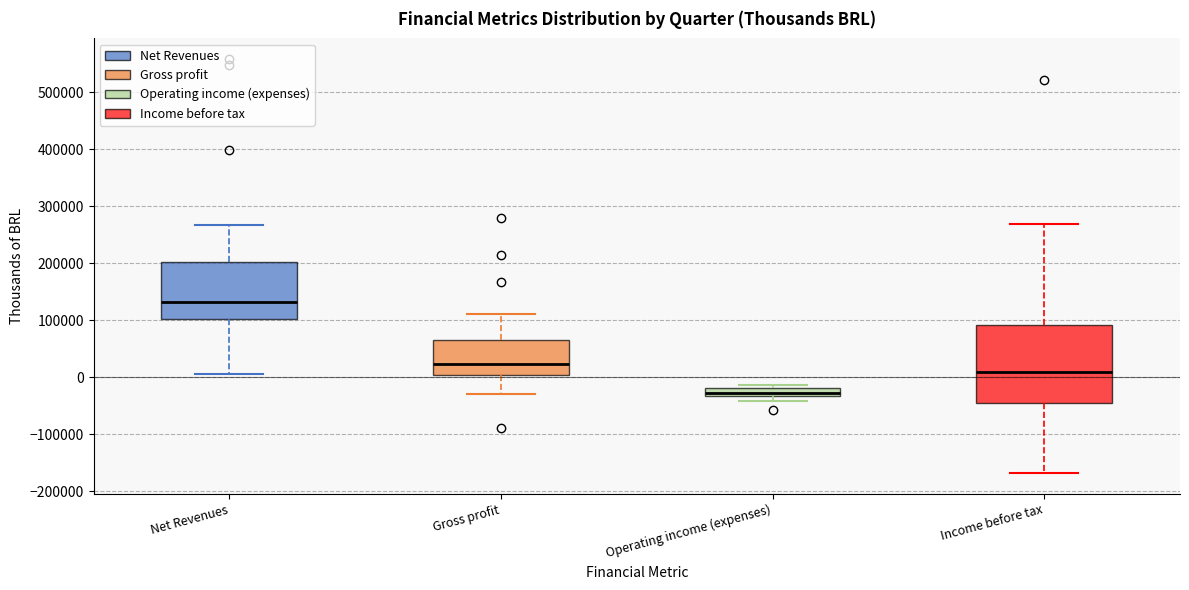

Which box's median line is the highest?

Net Revenues